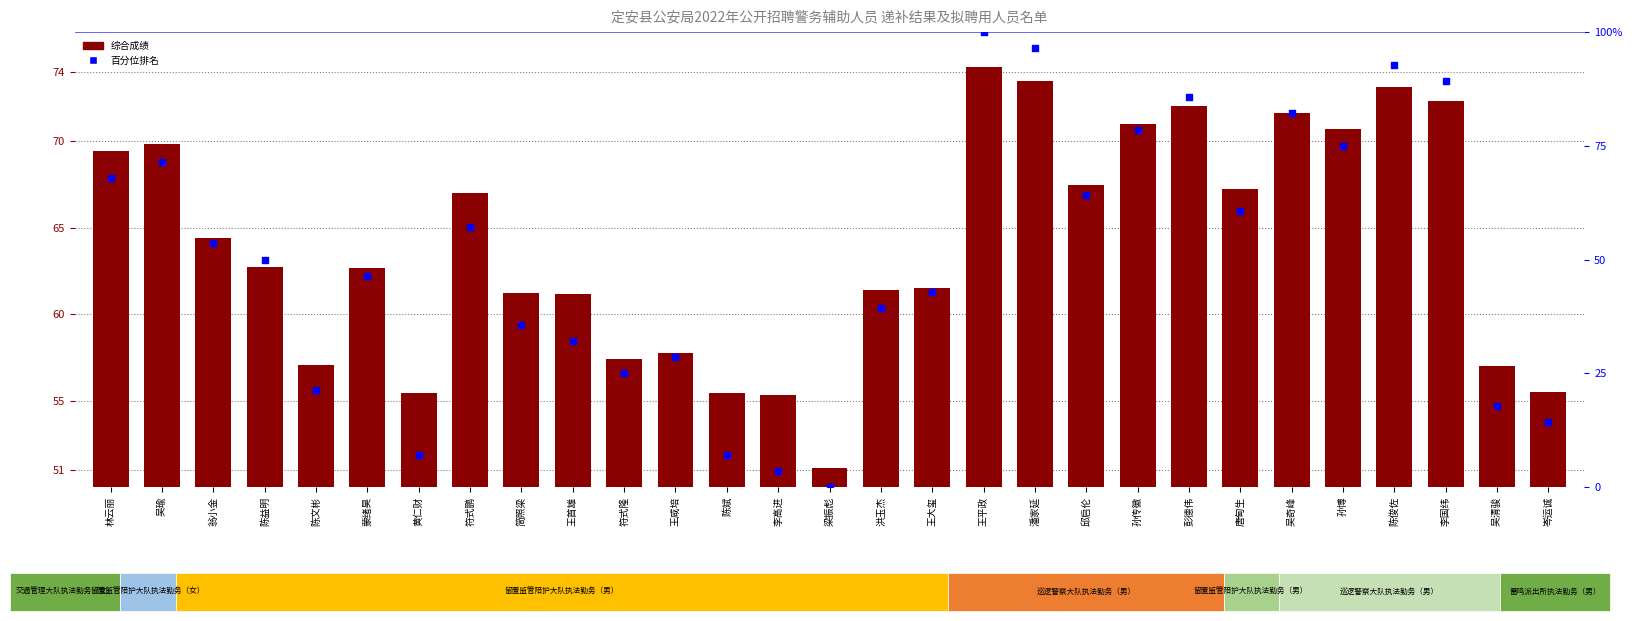

Which series reaches the maximum Y coordinate?

百分位排名